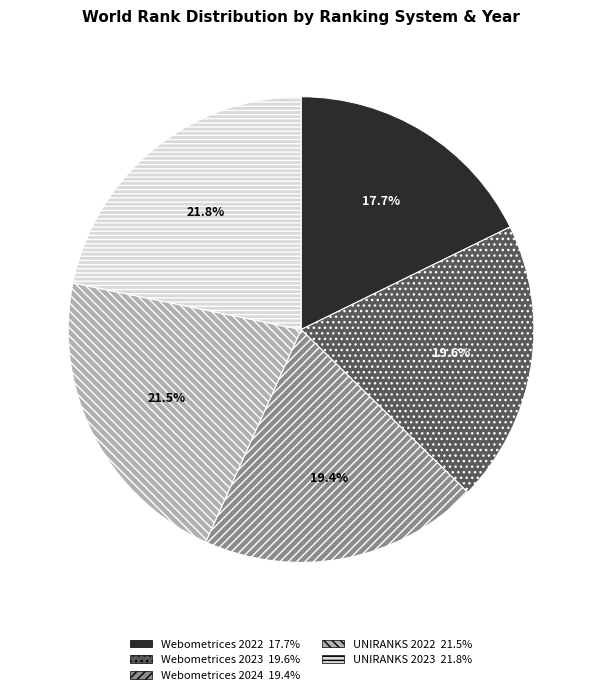

Which slice is the smallest?

Webometrices 2022